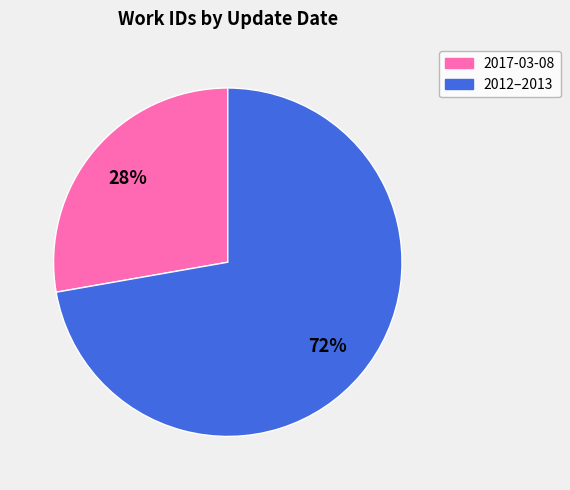

To the nearest percent, what is the difference between the largest and smallest slice percentages?

44%